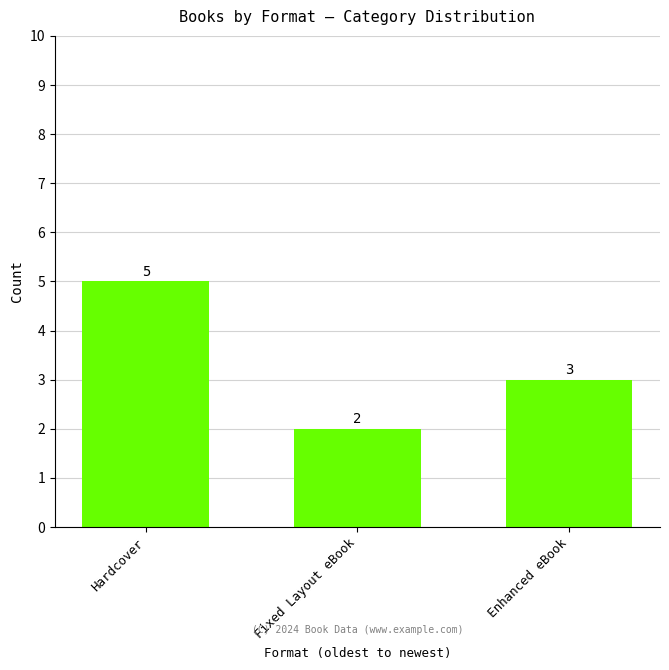

How many data points does each series have?

3